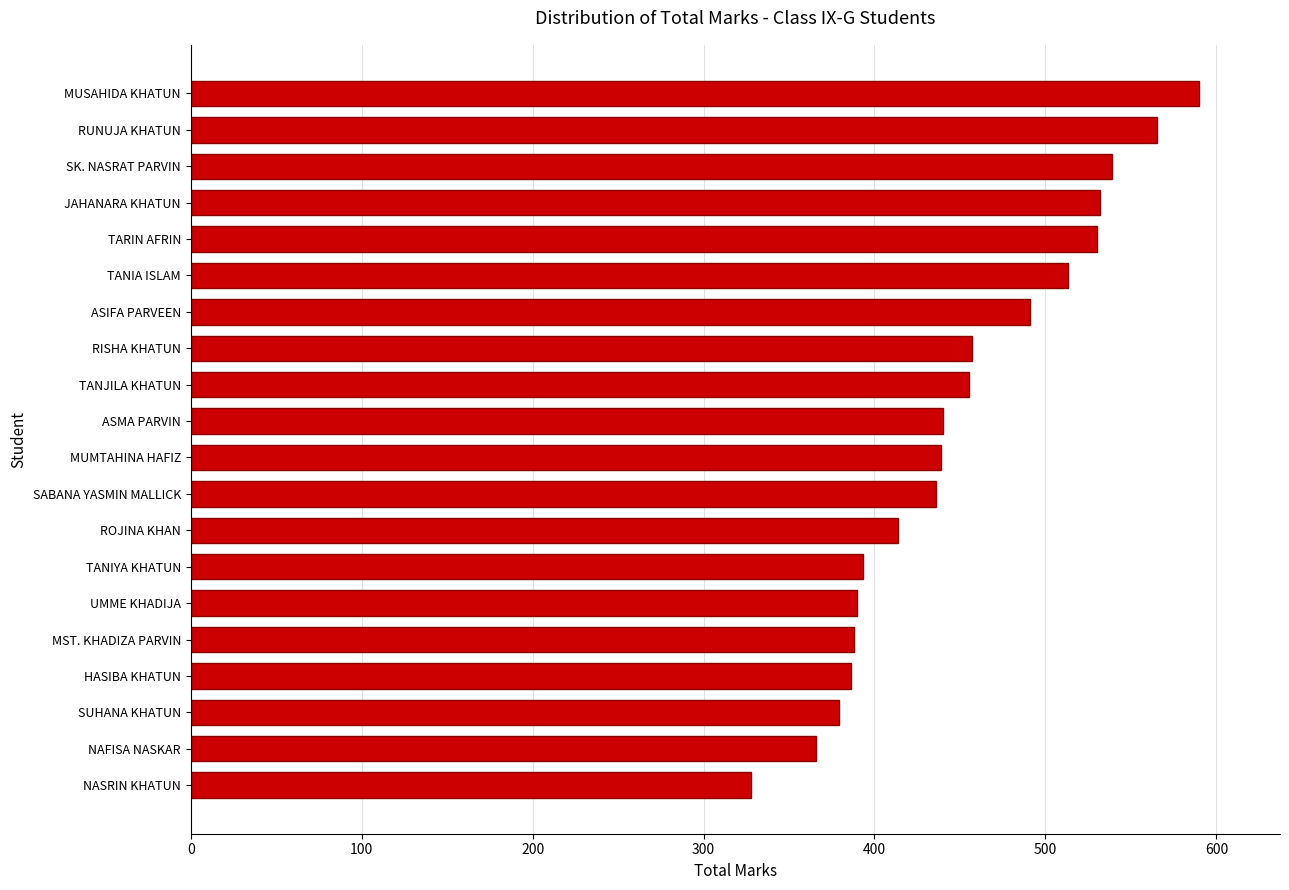

What is the sum of all values?

9031